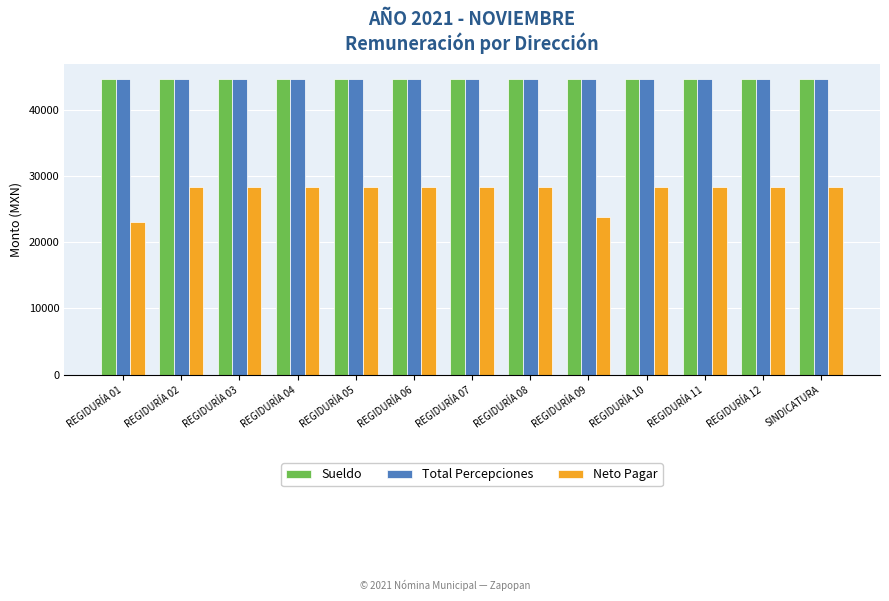

At how many categories does at least one series exceed 39266?

13